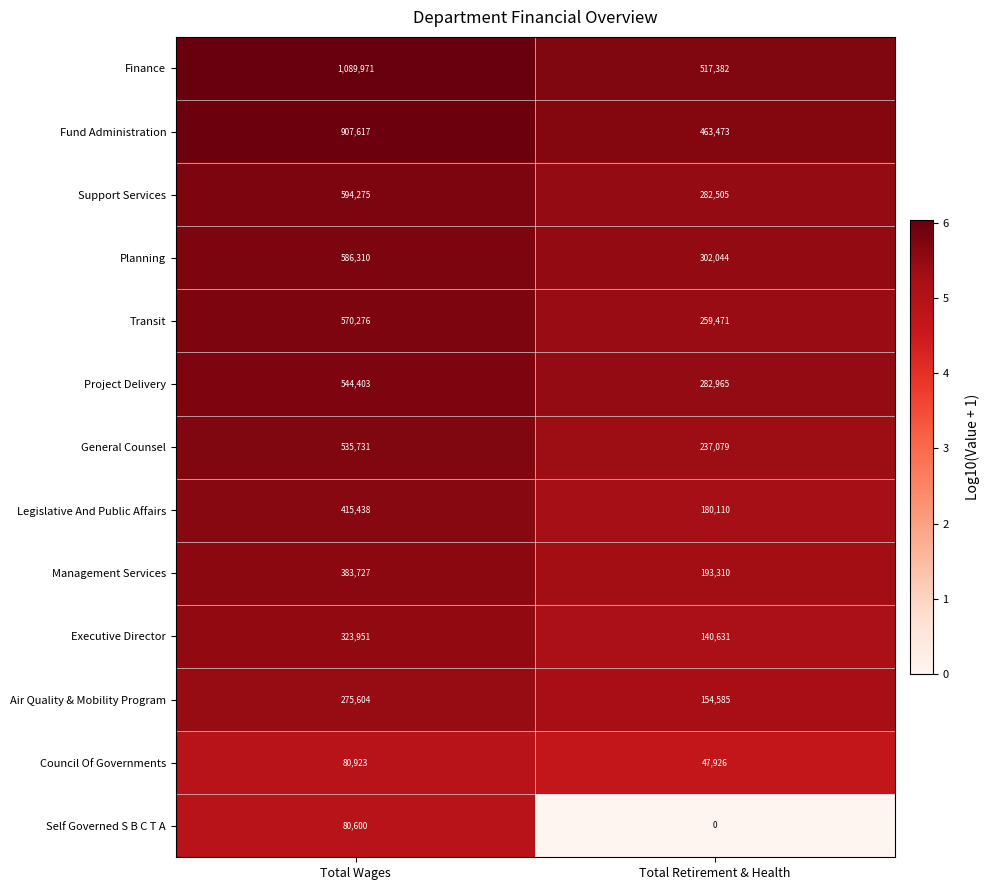

What is the difference between the Air Quality & Mobility Program values at Total Retirement & Health and Total Wages?

121019